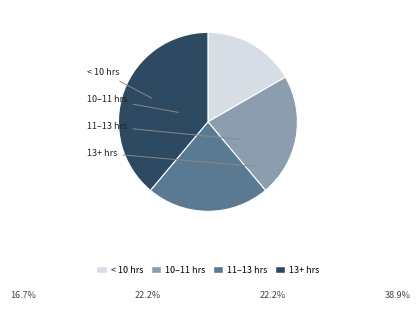

Is there any slice that represents more than half of the pie?

No